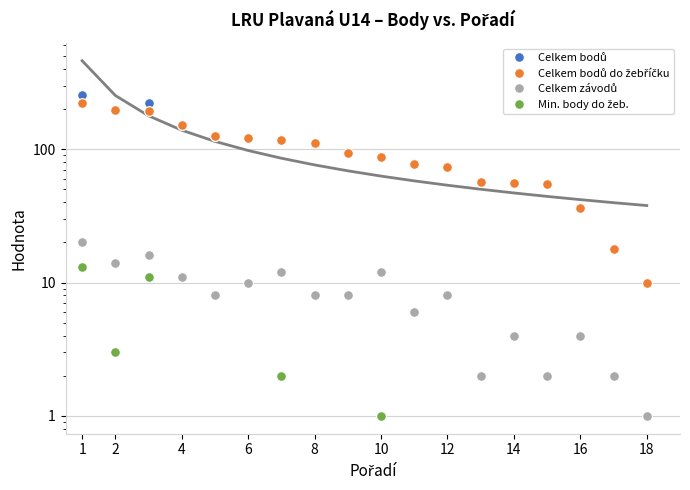

True or false: Celkem bodů and Celkem závodů intersect in this chart.

False